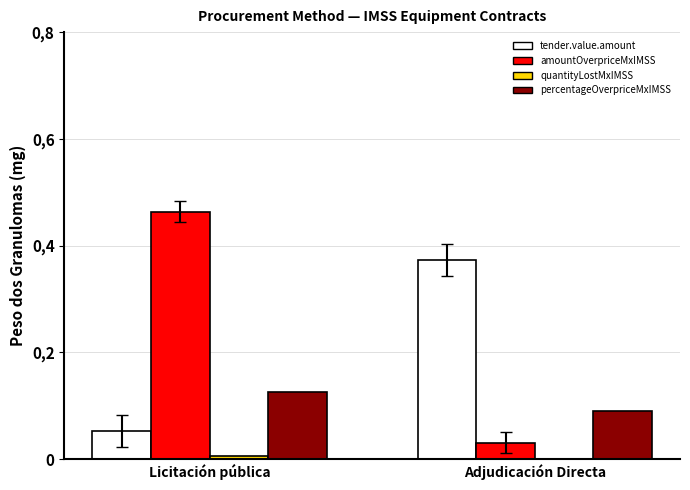

Between Licitación pública and Adjudicación Directa, which is larger?

Adjudicación Directa